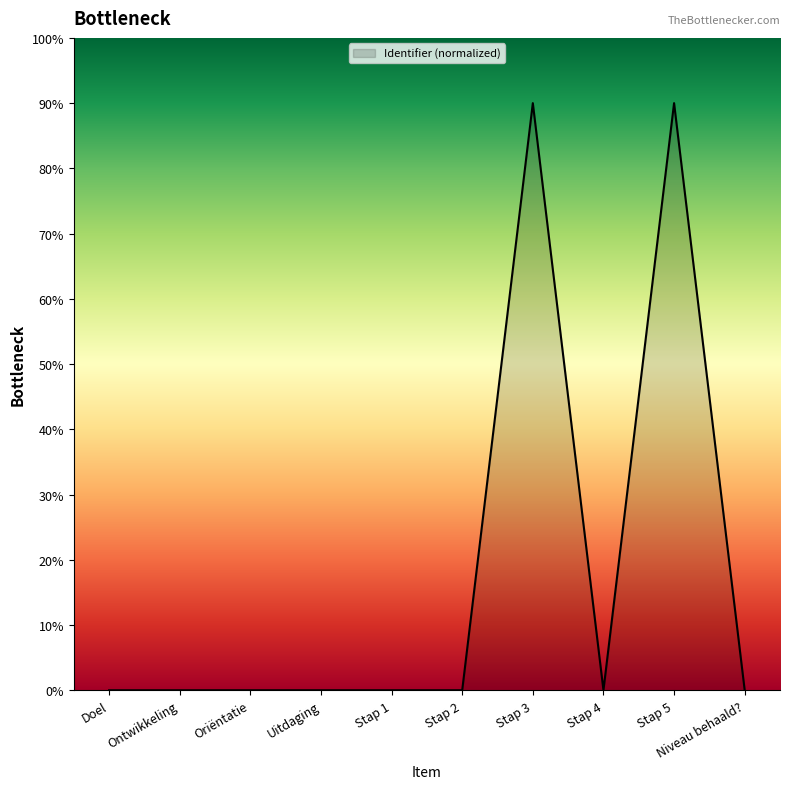

How many categories are shown in the chart?

10